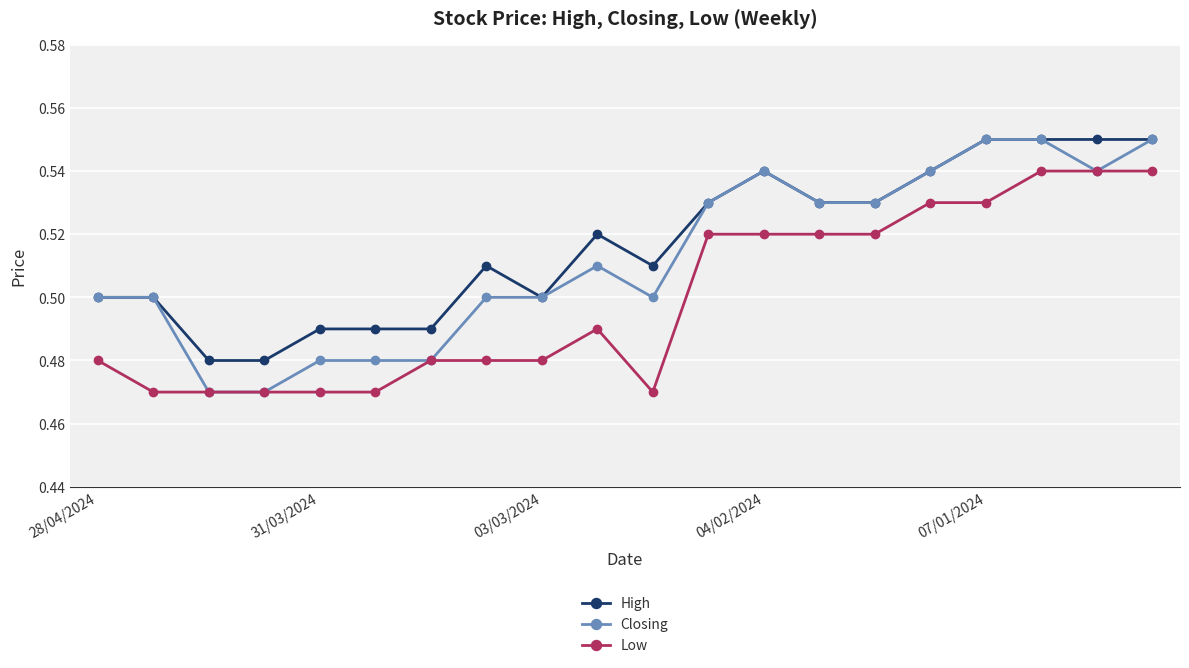

True or false: Low and High cross at least once.

False